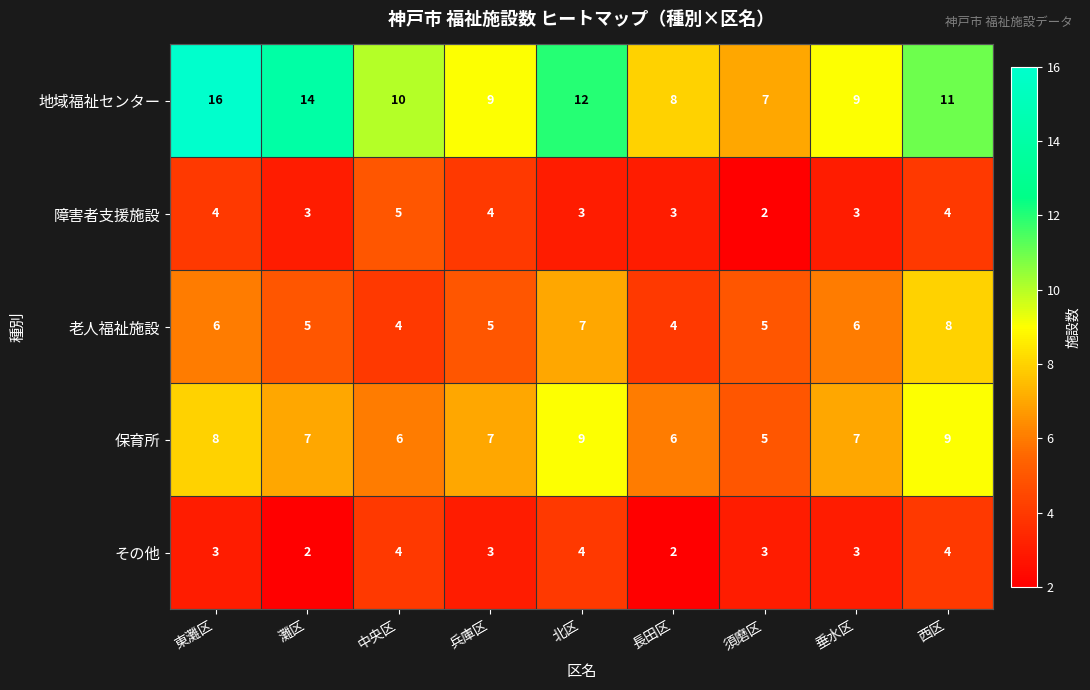

What is the sum of the 保育所 values at 垂水区 and 北区?

16